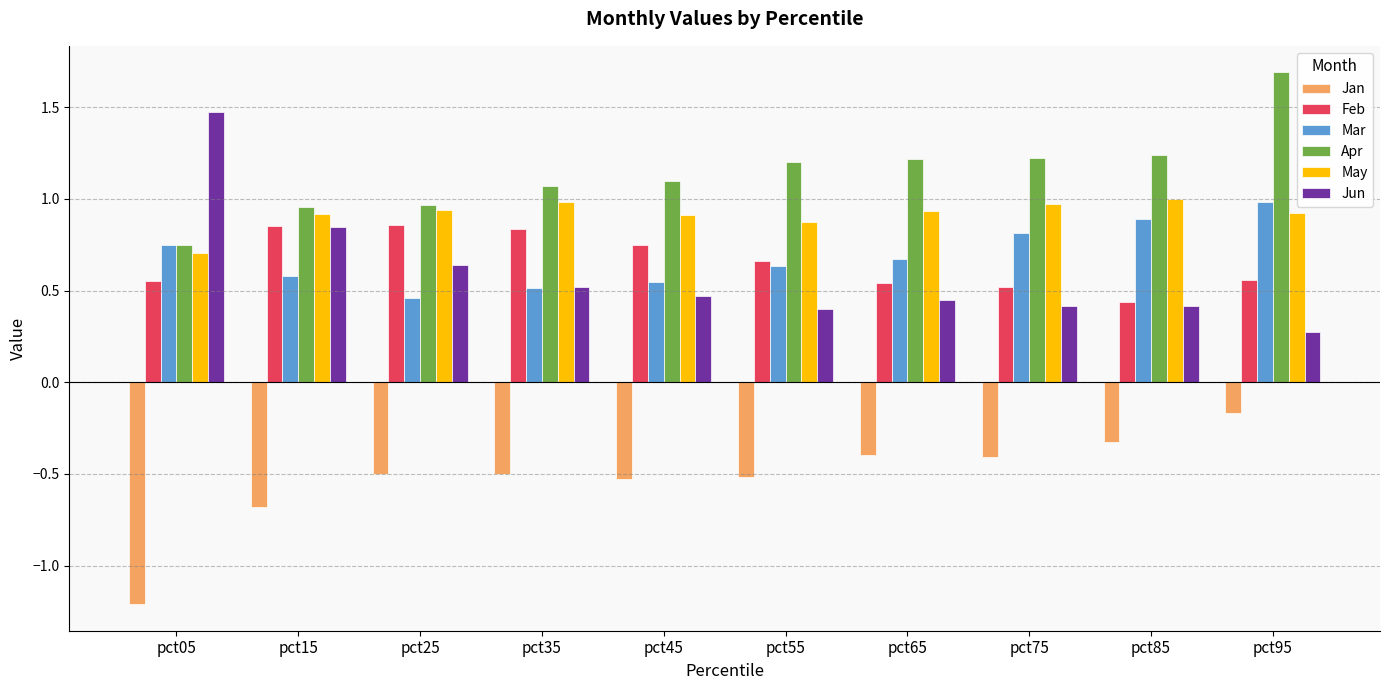

Which category has the lowest value in the Jun series?

pct95